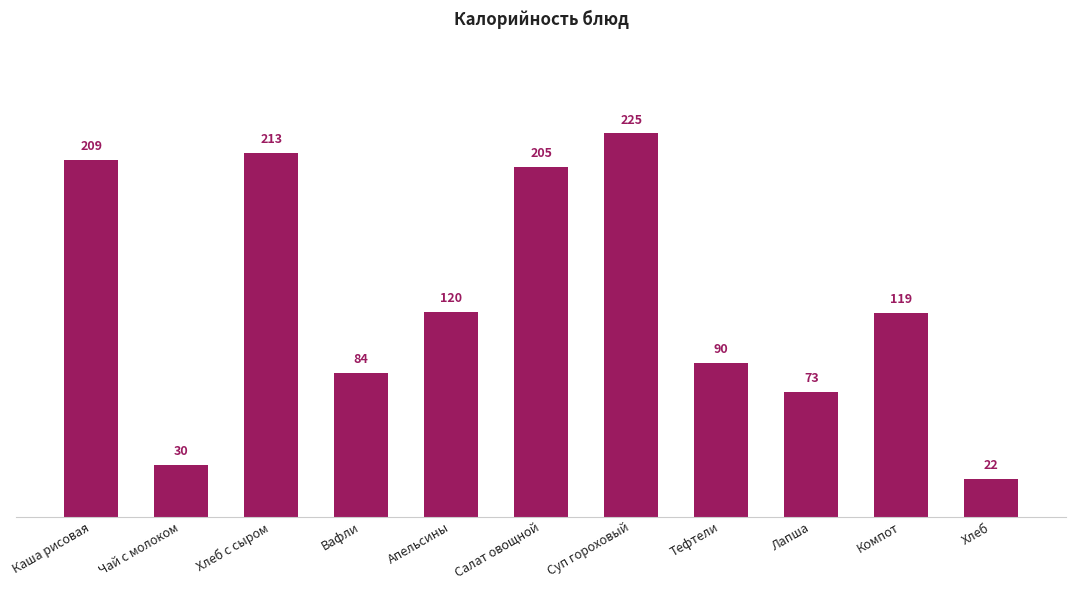

At which category does the chart reach its minimum across all series?

Хлеб